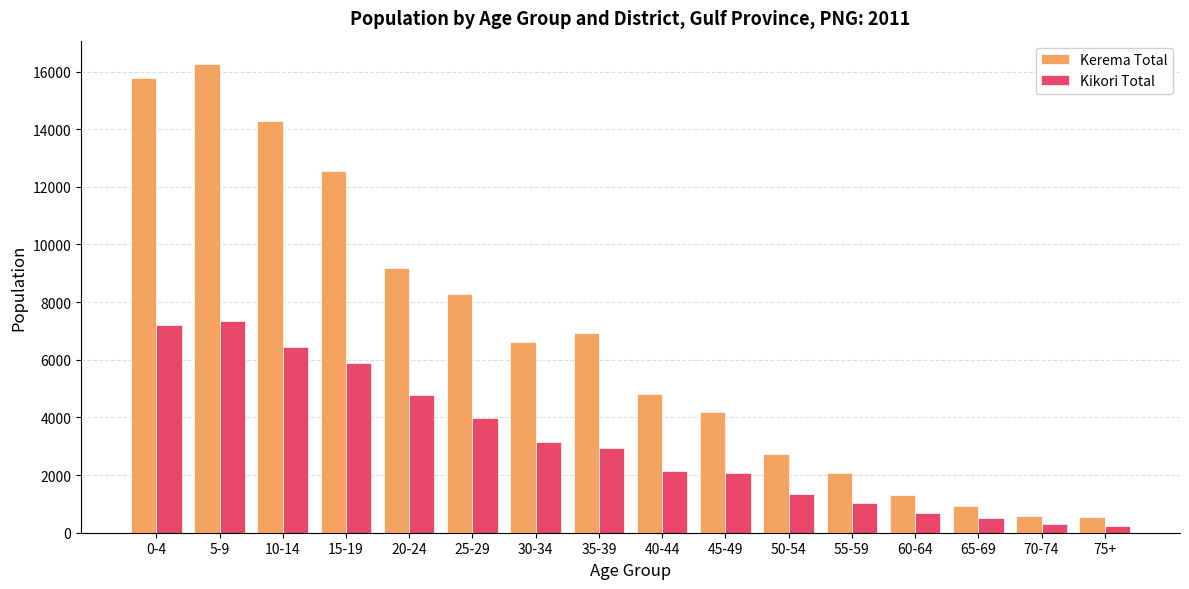

True or false: Kerema Total has a value of 11835 at 30-34.

False